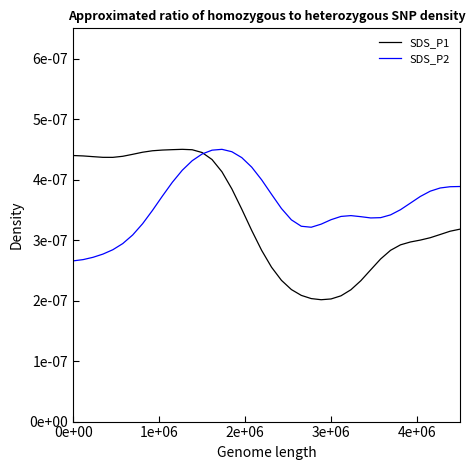

Is this an area chart (filled region under the line)?

No